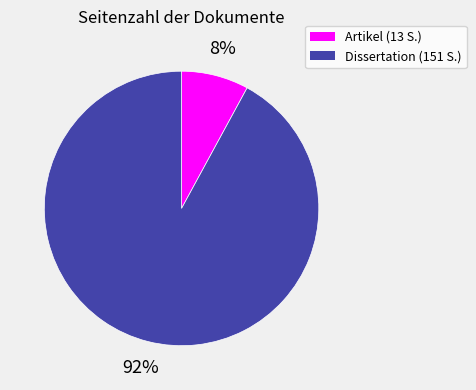

Is there any slice that represents more than half of the pie?

Yes